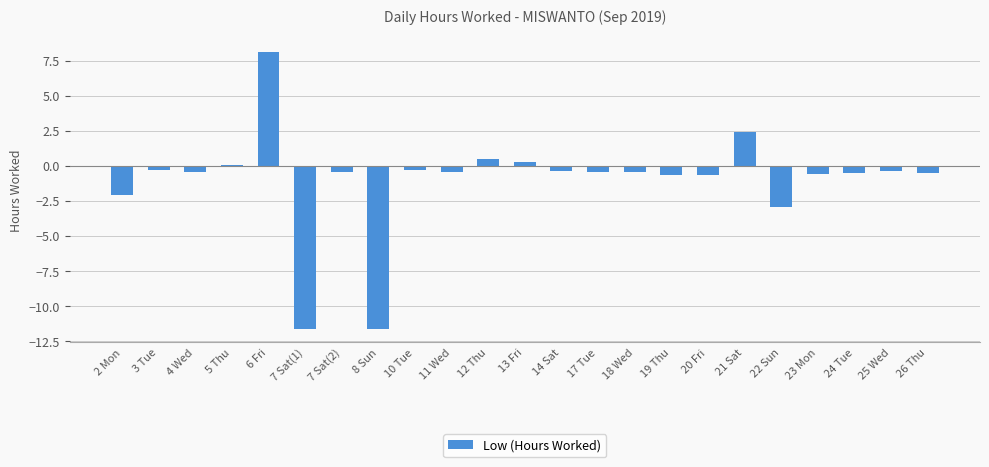

What is the approximate value at 11 Wed?

-0.5